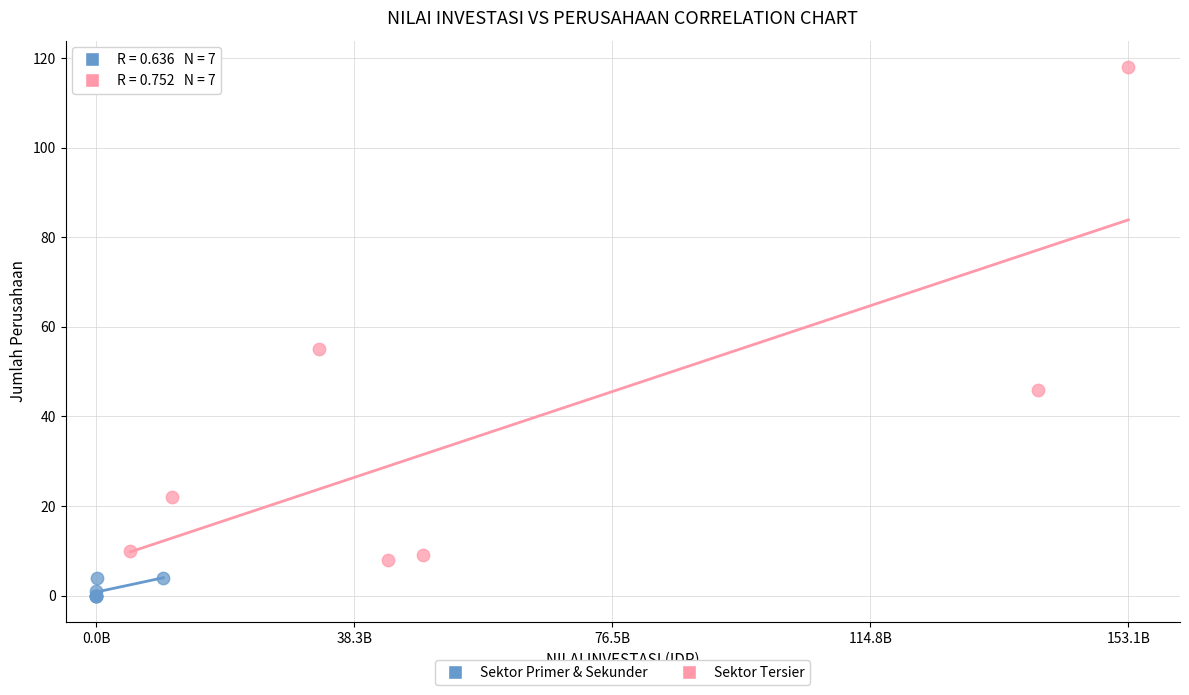

Which series contains the highest Y value?

Sektor Tersier